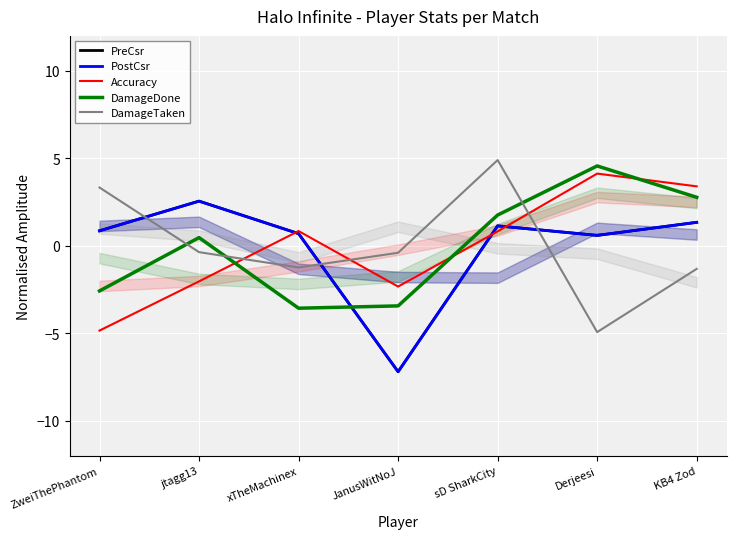

True or false: Accuracy has more than 2 points higher than both neighbors.

False